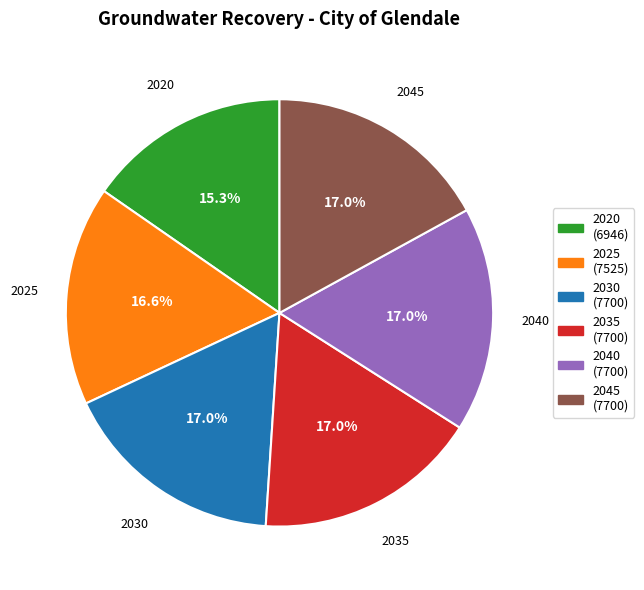

Is 2025 the majority of the pie?

No